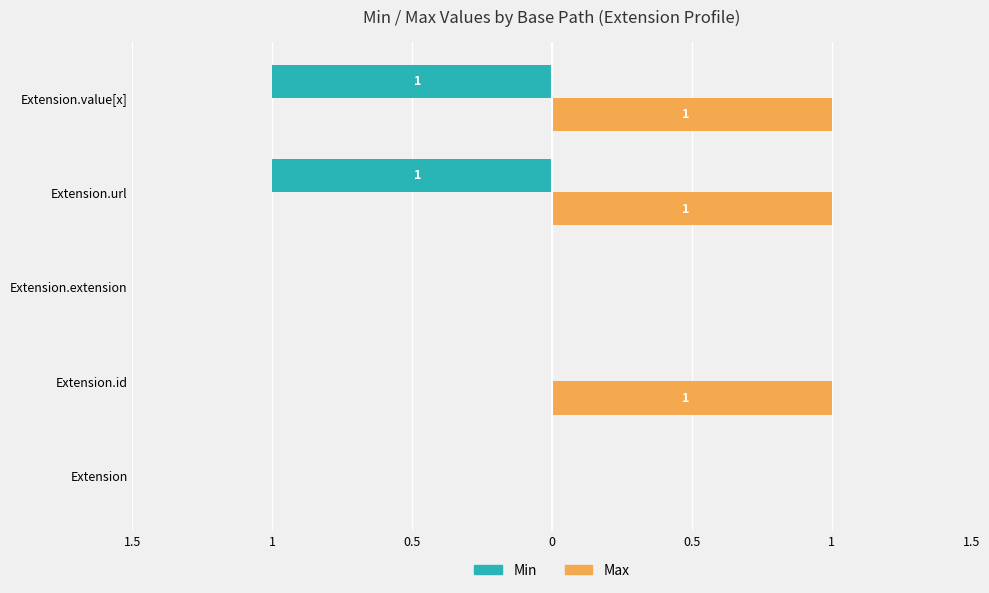

Rank the series by their average value, from highest to lowest.

Max, Min